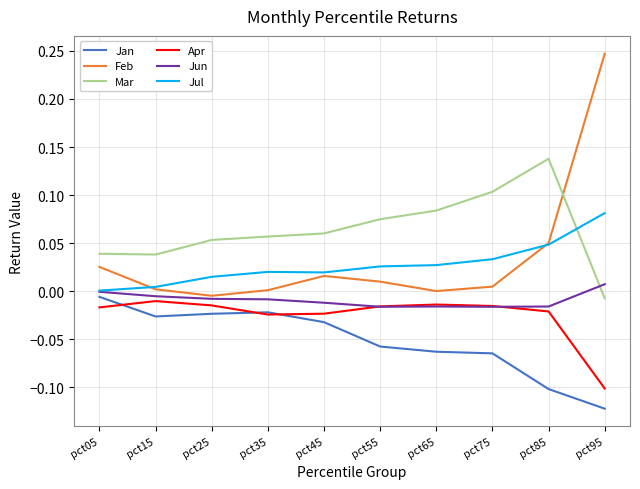

Which series has the widest spread of values?

Feb